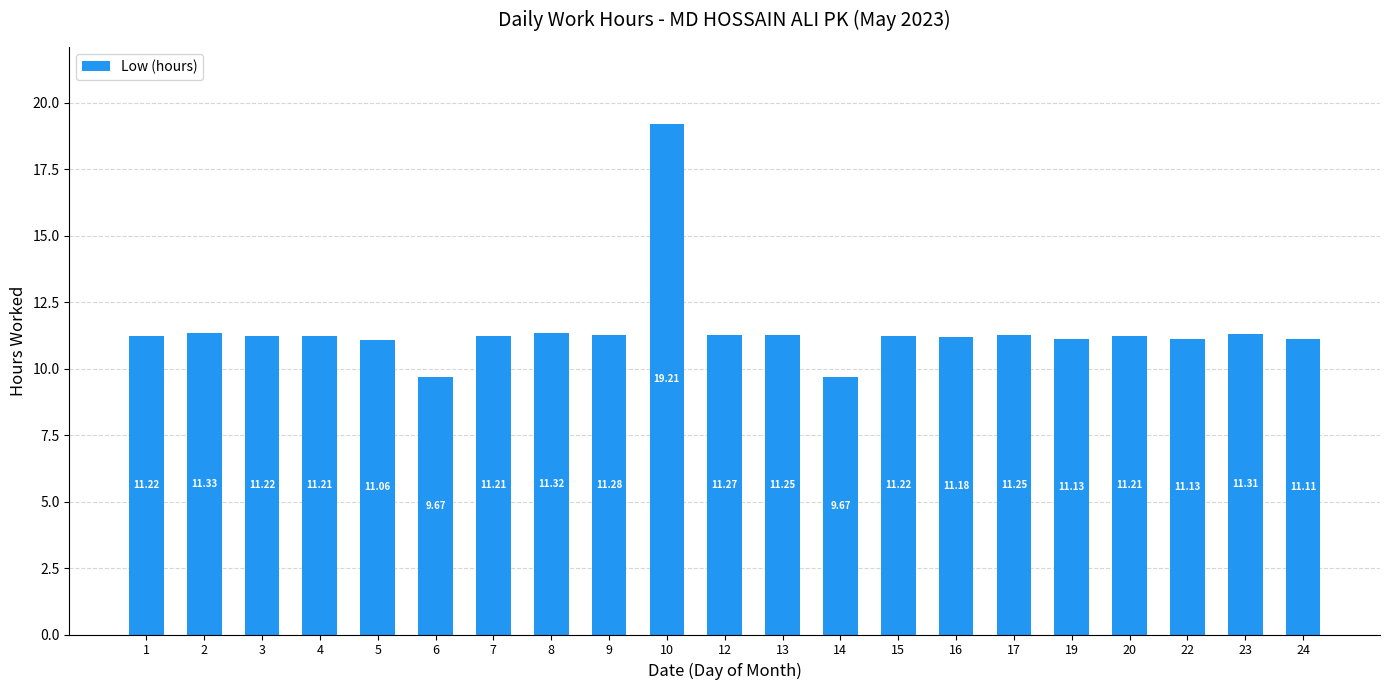

True or false: the data shows 15.2 at 12.

False